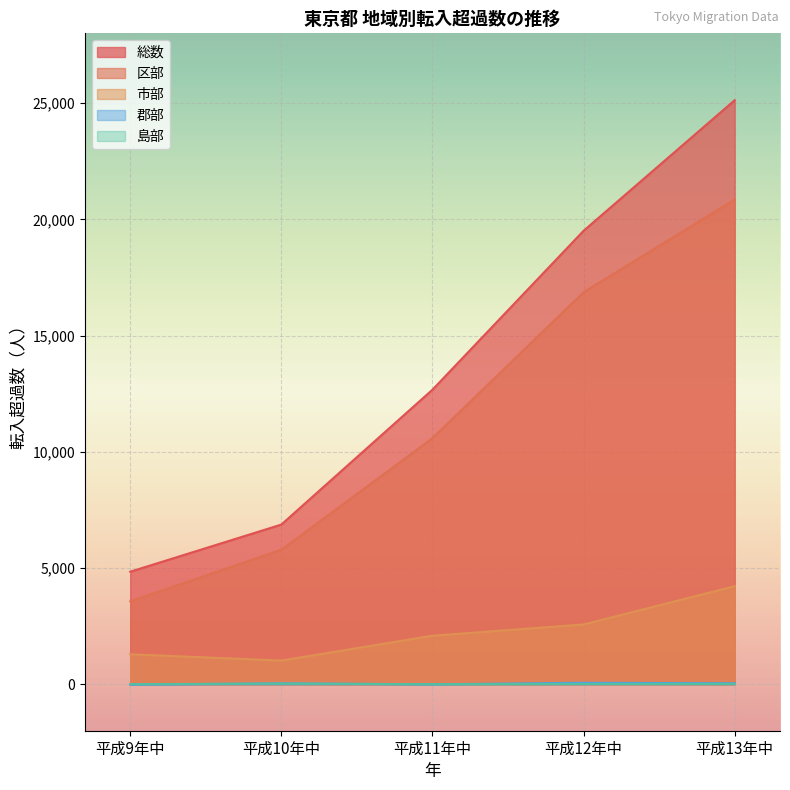

Which category has the lowest value across all series?

平成9年中